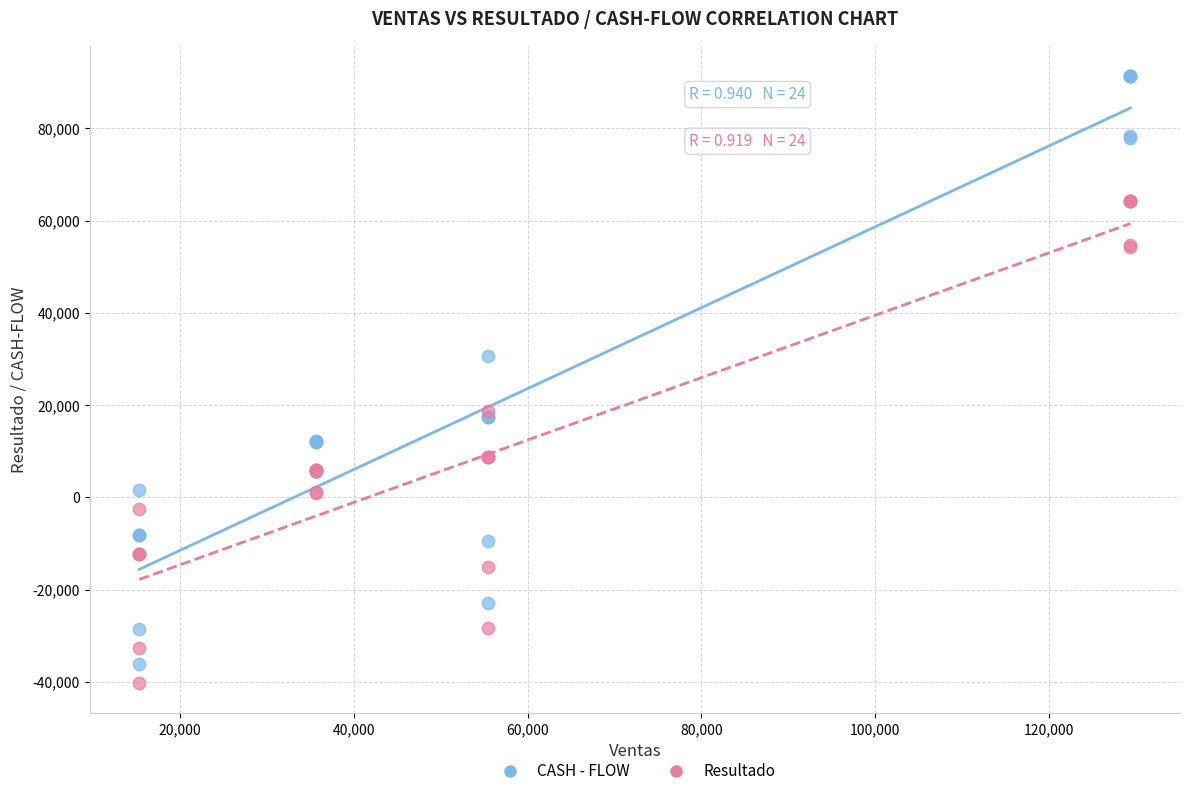

Which series has the widest spread of Y values?

CASH - FLOW